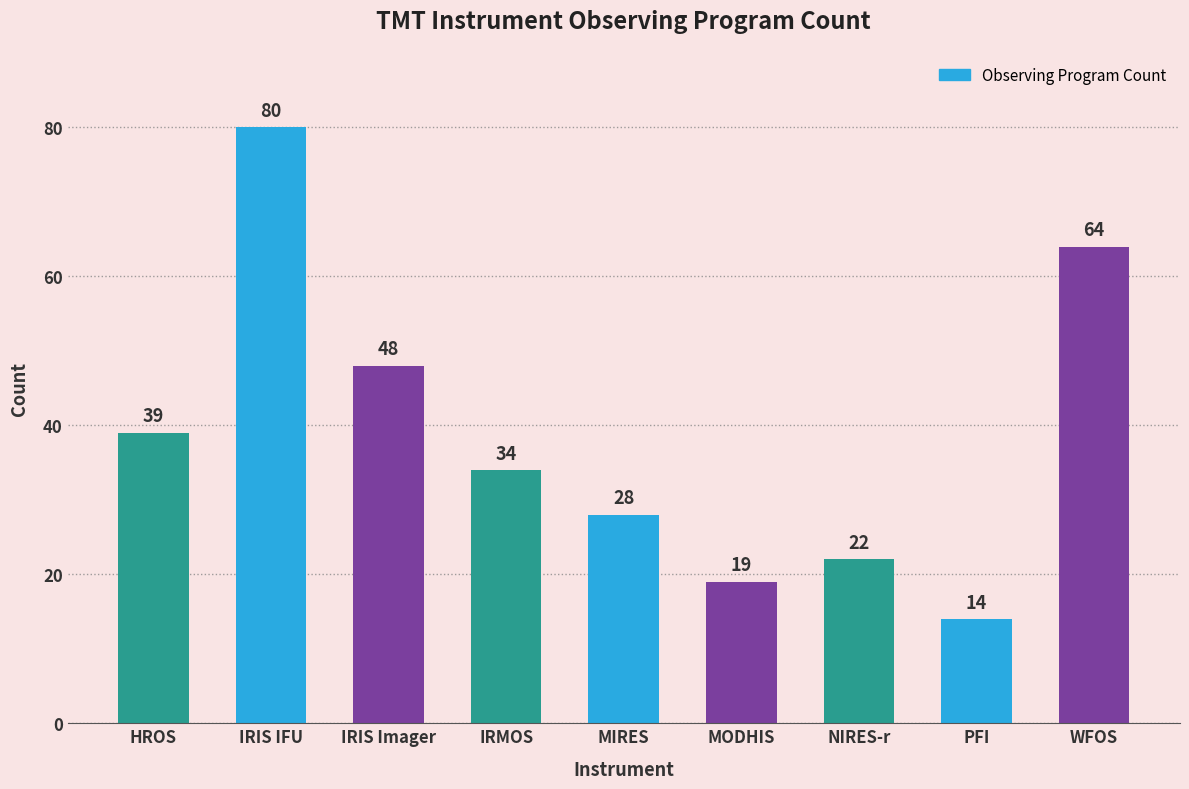

The chart shows a value of 11 at IRMOS. True or false?

False